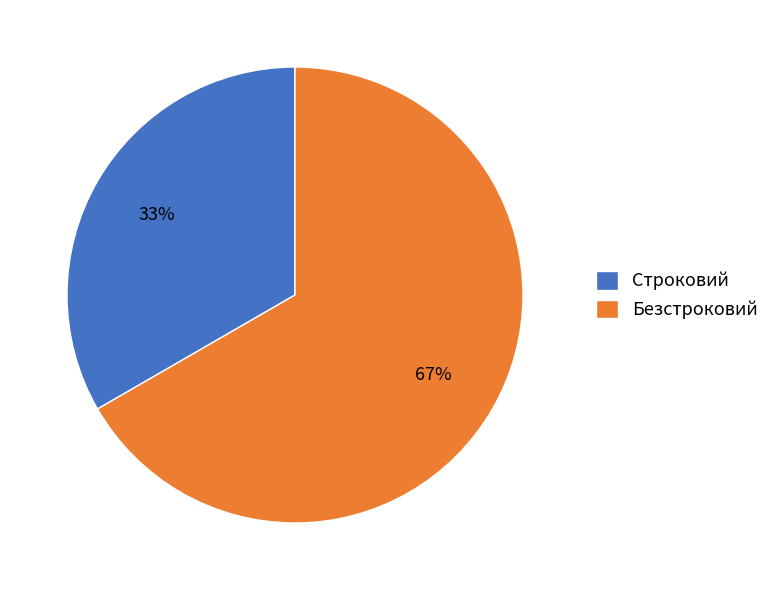

Is it true that Безстроковий is 53% of the pie?

False